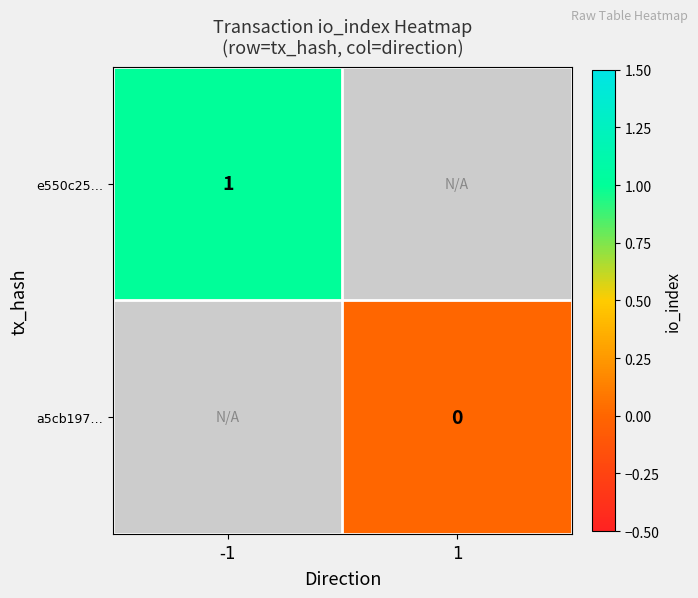

The e550c25… series shows 1 at -1. True or false?

True